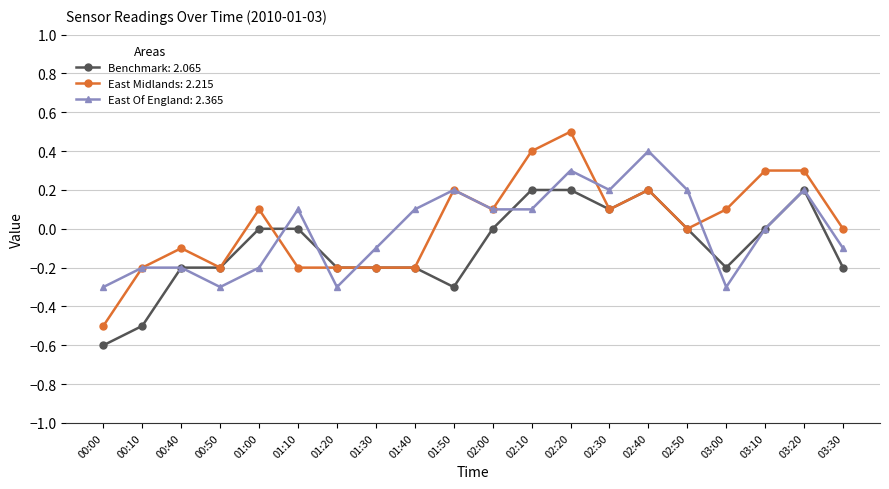

The East Of England: 2.365 series shows -0.3 at 01:20. True or false?

True